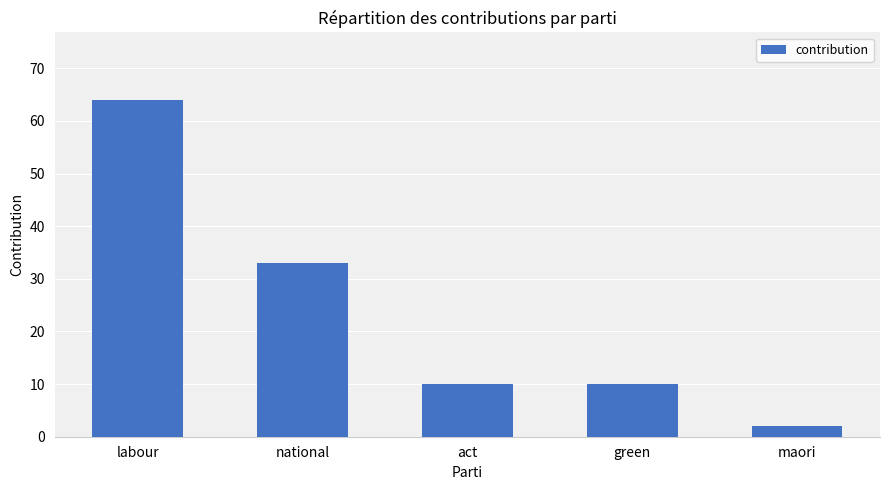

How many bars are there in total?

5